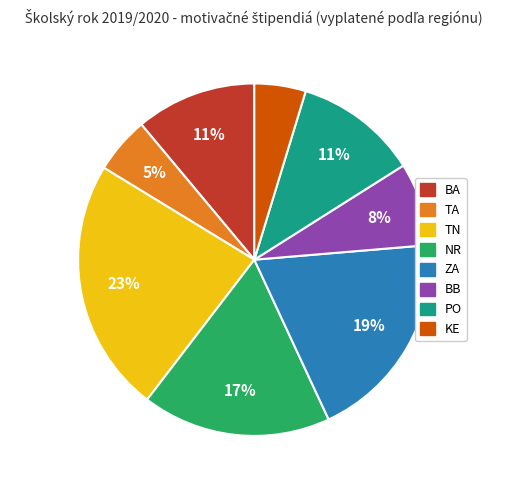

Is it true that KE is 5% of the pie?

True